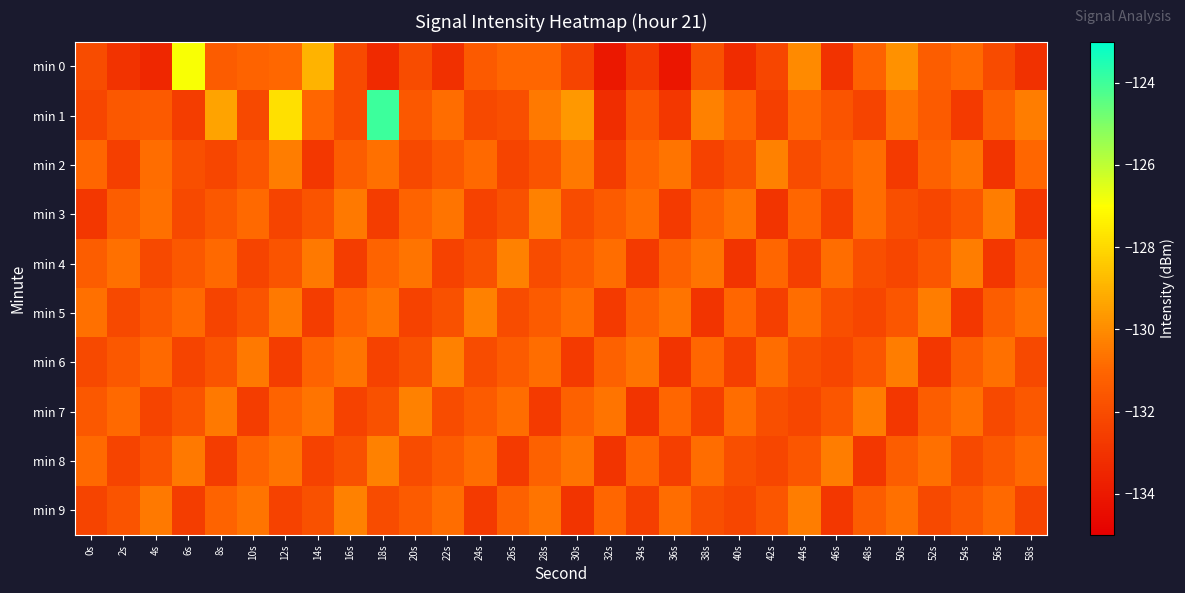

Reading left to right, extract all data points from this chart.

min 0: 0s=-132.0	2s=-133.0	4s=-133.4	6s=-126.9	8s=-131.3	10s=-131.1	12s=-130.9	14s=-129.0	16s=-132.1	18s=-133.3	20s=-132.0	22s=-133.1	24s=-131.5	26s=-131.0	28s=-131.0	30s=-132.3	32s=-134.0	34s=-132.7	36s=-134.1	38s=-131.8	40s=-133.2	42s=-132.2	44s=-130.0	46s=-132.9	48s=-131.2	50s=-129.9	52s=-131.3	54s=-130.9	56s=-132.0	58s=-133.1
min 1: 0s=-132.2	2s=-131.5	4s=-131.5	6s=-132.6	8s=-129.4	10s=-132.1	12s=-127.8	14s=-131.0	16s=-132.0	18s=-124.0	20s=-131.5	22s=-130.8	24s=-132.1	26s=-131.9	28s=-130.5	30s=-129.7	32s=-133.2	34s=-131.6	36s=-132.8	38s=-130.3	40s=-131.1	42s=-132.5	44s=-130.9	46s=-131.7	48s=-132.3	50s=-130.6	52s=-131.4	54s=-132.7	56s=-131.2	58s=-130.4
min 2: 0s=-131.0	2s=-132.5	4s=-130.8	6s=-131.9	8s=-132.2	10s=-131.6	12s=-130.4	14s=-132.8	16s=-131.3	18s=-130.7	20s=-132.1	22s=-131.5	24s=-130.9	26s=-132.3	28s=-131.7	30s=-130.5	32s=-132.6	34s=-131.1	36s=-130.6	38s=-132.4	40s=-131.8	42s=-130.3	44s=-132.0	46s=-131.4	48s=-130.8	50s=-132.7	52s=-131.2	54s=-130.6	56s=-132.9	58s=-131.0
min 3: 0s=-132.8	2s=-131.3	4s=-130.7	6s=-132.1	8s=-131.5	10s=-130.9	12s=-132.3	14s=-131.7	16s=-130.5	18s=-132.6	20s=-131.1	22s=-130.6	24s=-132.4	26s=-131.8	28s=-130.3	30s=-132.0	32s=-131.4	34s=-130.8	36s=-132.7	38s=-131.2	40s=-130.6	42s=-132.9	44s=-131.0	46s=-132.5	48s=-130.8	50s=-131.9	52s=-132.2	54s=-131.6	56s=-130.4	58s=-132.8
min 4: 0s=-131.3	2s=-130.7	4s=-132.1	6s=-131.5	8s=-130.9	10s=-132.3	12s=-131.7	14s=-130.5	16s=-132.6	18s=-131.1	20s=-130.6	22s=-132.4	24s=-131.8	26s=-130.3	28s=-132.0	30s=-131.4	32s=-130.8	34s=-132.7	36s=-131.2	38s=-130.6	40s=-132.9	42s=-131.0	44s=-132.5	46s=-130.8	48s=-131.9	50s=-132.2	52s=-131.6	54s=-130.4	56s=-132.8	58s=-131.3
min 5: 0s=-130.7	2s=-132.1	4s=-131.5	6s=-130.9	8s=-132.3	10s=-131.7	12s=-130.5	14s=-132.6	16s=-131.1	18s=-130.6	20s=-132.4	22s=-131.8	24s=-130.3	26s=-132.0	28s=-131.4	30s=-130.8	32s=-132.7	34s=-131.2	36s=-130.6	38s=-132.9	40s=-131.0	42s=-132.5	44s=-130.8	46s=-131.9	48s=-132.2	50s=-131.6	52s=-130.4	54s=-132.8	56s=-131.3	58s=-130.7
min 6: 0s=-132.1	2s=-131.5	4s=-130.9	6s=-132.3	8s=-131.7	10s=-130.5	12s=-132.6	14s=-131.1	16s=-130.6	18s=-132.4	20s=-131.8	22s=-130.3	24s=-132.0	26s=-131.4	28s=-130.8	30s=-132.7	32s=-131.2	34s=-130.6	36s=-132.9	38s=-131.0	40s=-132.5	42s=-130.8	44s=-131.9	46s=-132.2	48s=-131.6	50s=-130.4	52s=-132.8	54s=-131.3	56s=-130.7	58s=-132.1
min 7: 0s=-131.5	2s=-130.9	4s=-132.3	6s=-131.7	8s=-130.5	10s=-132.6	12s=-131.1	14s=-130.6	16s=-132.4	18s=-131.8	20s=-130.3	22s=-132.0	24s=-131.4	26s=-130.8	28s=-132.7	30s=-131.2	32s=-130.6	34s=-132.9	36s=-131.0	38s=-132.5	40s=-130.8	42s=-131.9	44s=-132.2	46s=-131.6	48s=-130.4	50s=-132.8	52s=-131.3	54s=-130.7	56s=-132.1	58s=-131.5
min 8: 0s=-130.9	2s=-132.3	4s=-131.7	6s=-130.5	8s=-132.6	10s=-131.1	12s=-130.6	14s=-132.4	16s=-131.8	18s=-130.3	20s=-132.0	22s=-131.4	24s=-130.8	26s=-132.7	28s=-131.2	30s=-130.6	32s=-132.9	34s=-131.0	36s=-132.5	38s=-130.8	40s=-131.9	42s=-132.2	44s=-131.6	46s=-130.4	48s=-132.8	50s=-131.3	52s=-130.7	54s=-132.1	56s=-131.5	58s=-130.9
min 9: 0s=-132.3	2s=-131.7	4s=-130.5	6s=-132.6	8s=-131.1	10s=-130.6	12s=-132.4	14s=-131.8	16s=-130.3	18s=-132.0	20s=-131.4	22s=-130.8	24s=-132.7	26s=-131.2	28s=-130.6	30s=-132.9	32s=-131.0	34s=-132.5	36s=-130.8	38s=-131.9	40s=-132.2	42s=-131.6	44s=-130.4	46s=-132.8	48s=-131.3	50s=-130.7	52s=-132.1	54s=-131.5	56s=-130.9	58s=-132.3